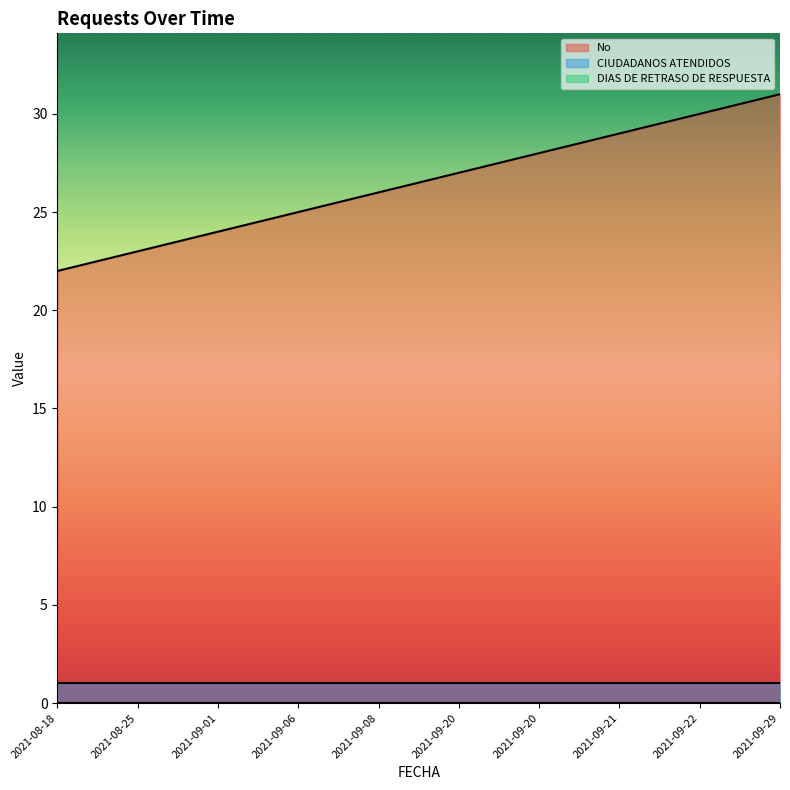

What is the greatest value displayed?

31